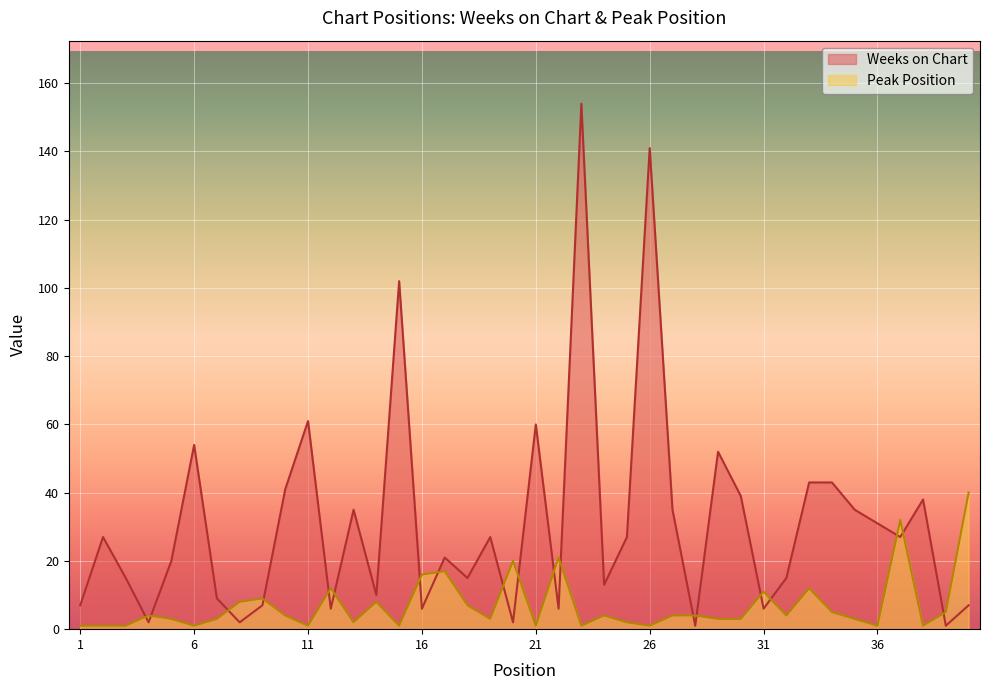

What is the average value of the Peak Position series?

7